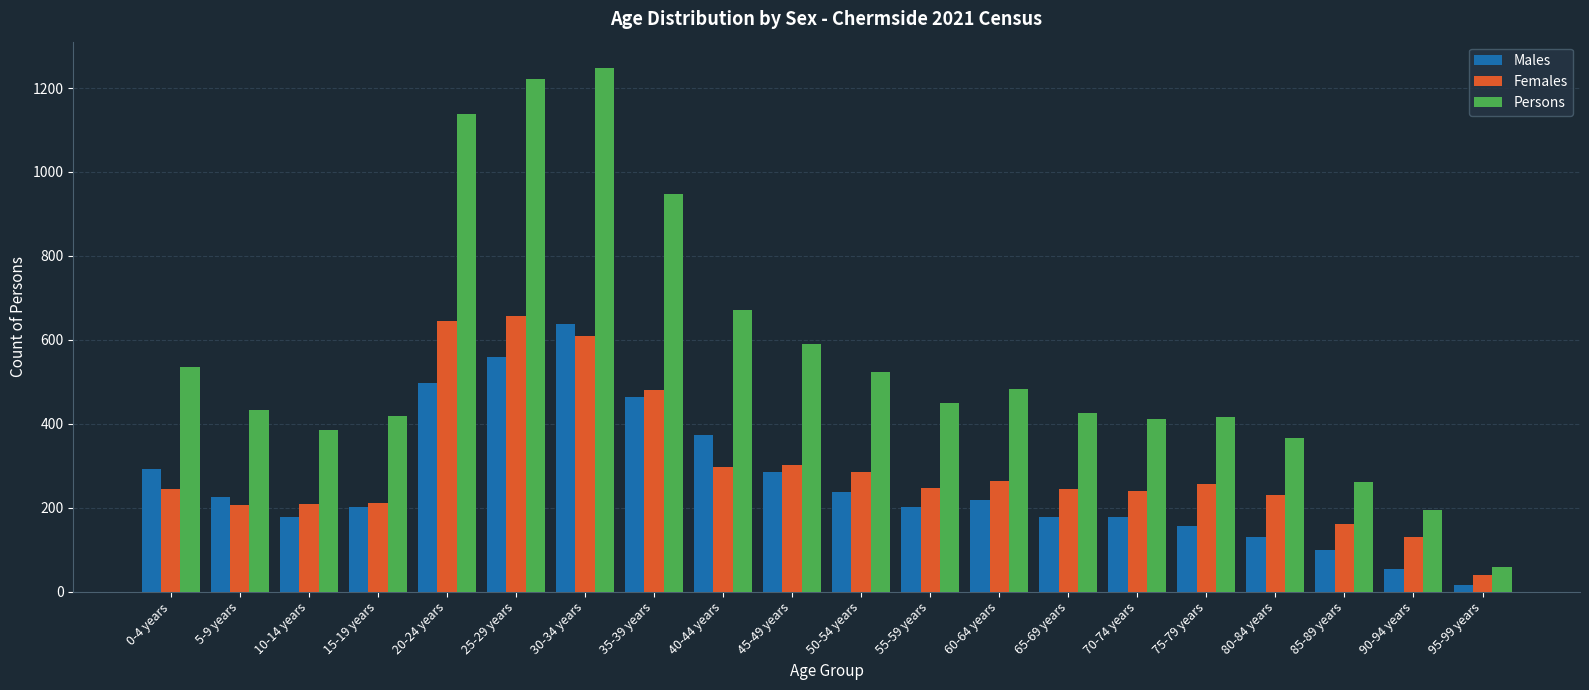

Which series has the largest total across all categories?

Persons